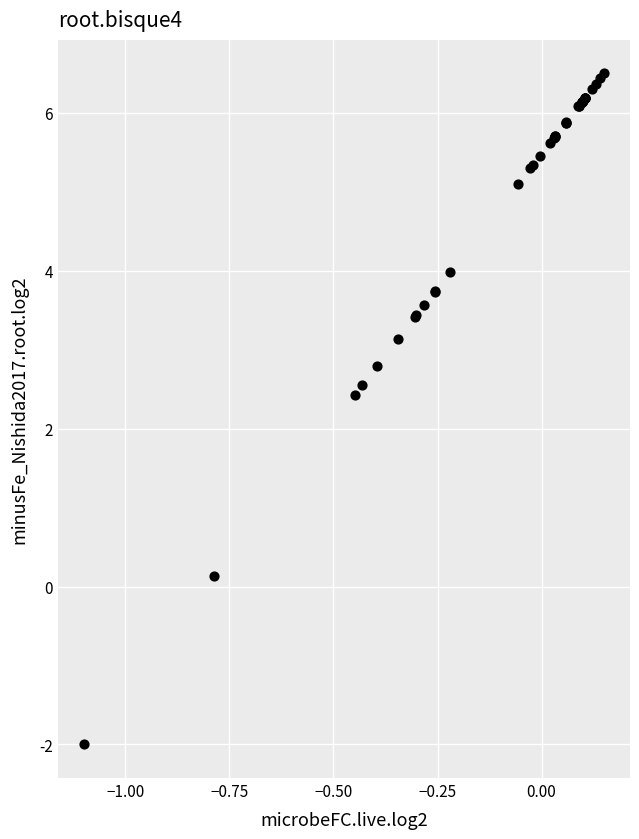

What Y value in the scatter plot is closest to 2?

2.4